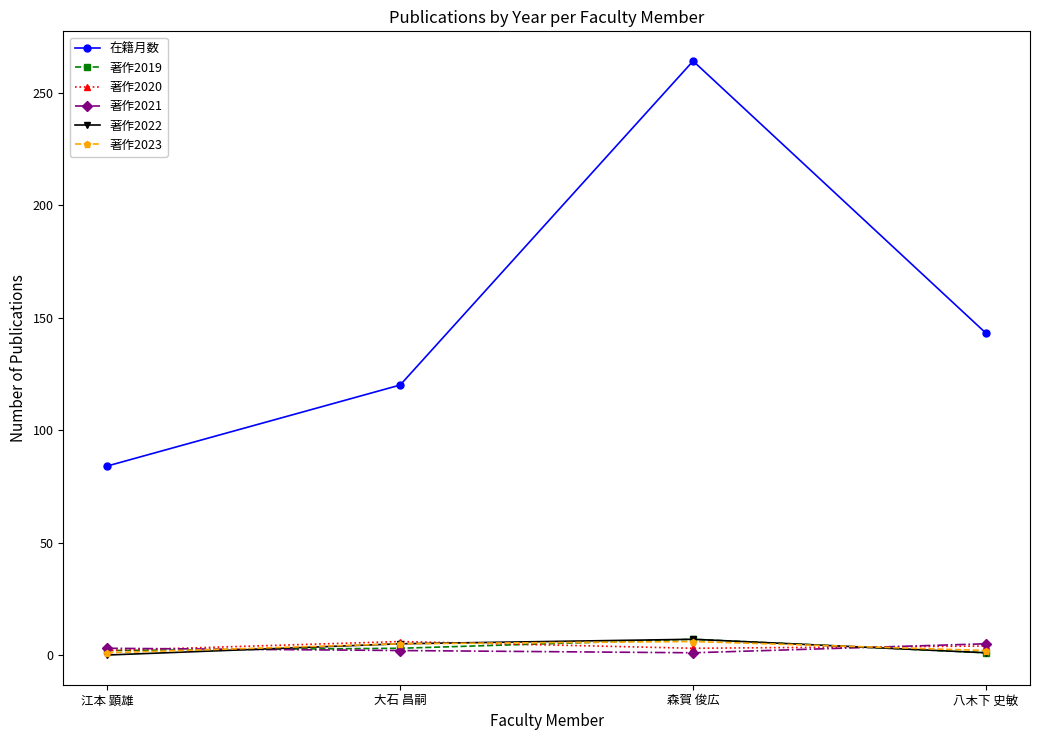

Is this an area chart (filled region under the line)?

No